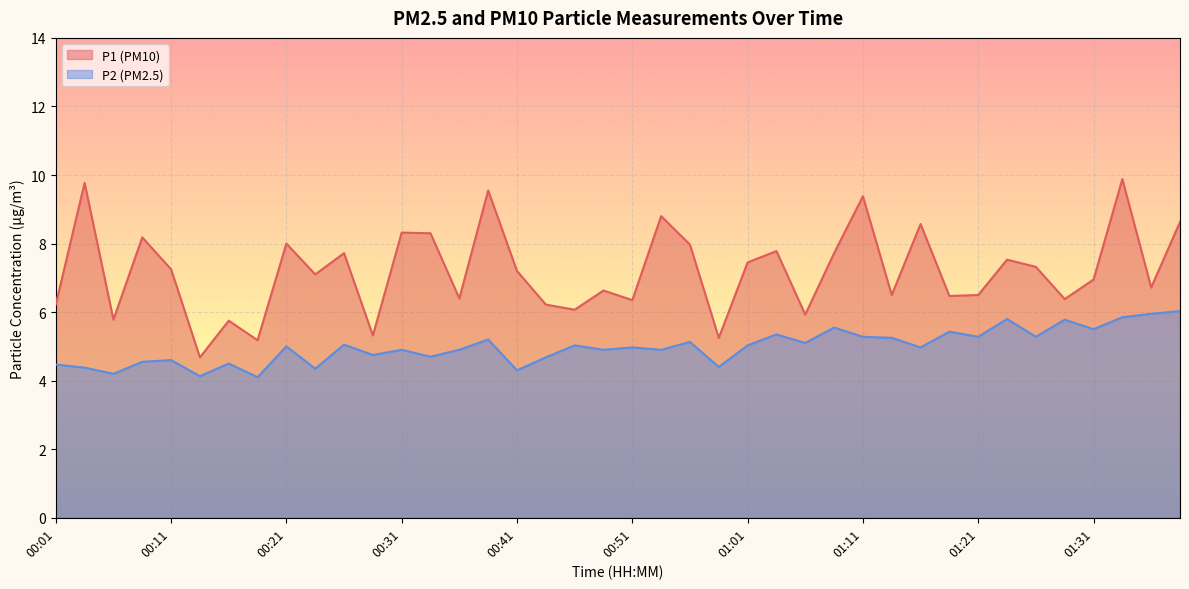

True or false: P2 and P1 cross at least once.

False